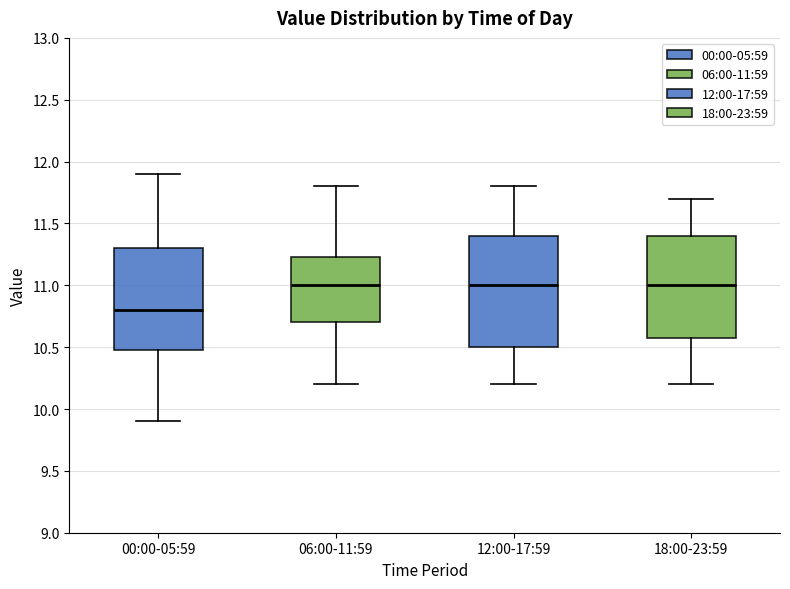

Comparing the boxes themselves (not the whiskers), which one is the tallest?

12:00-17:59